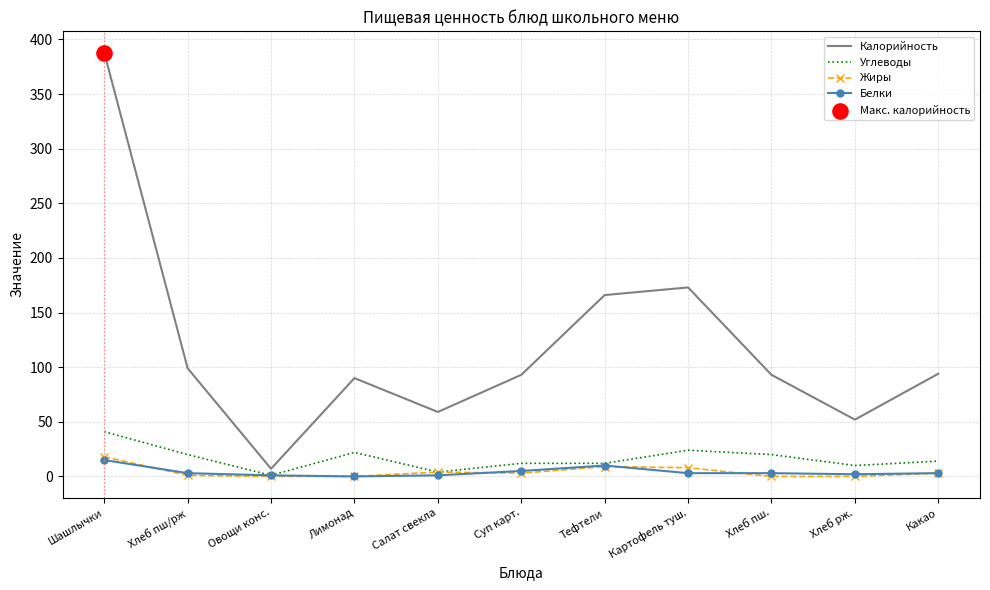

What is the difference between the highest and lowest values at Шашлычки?

373